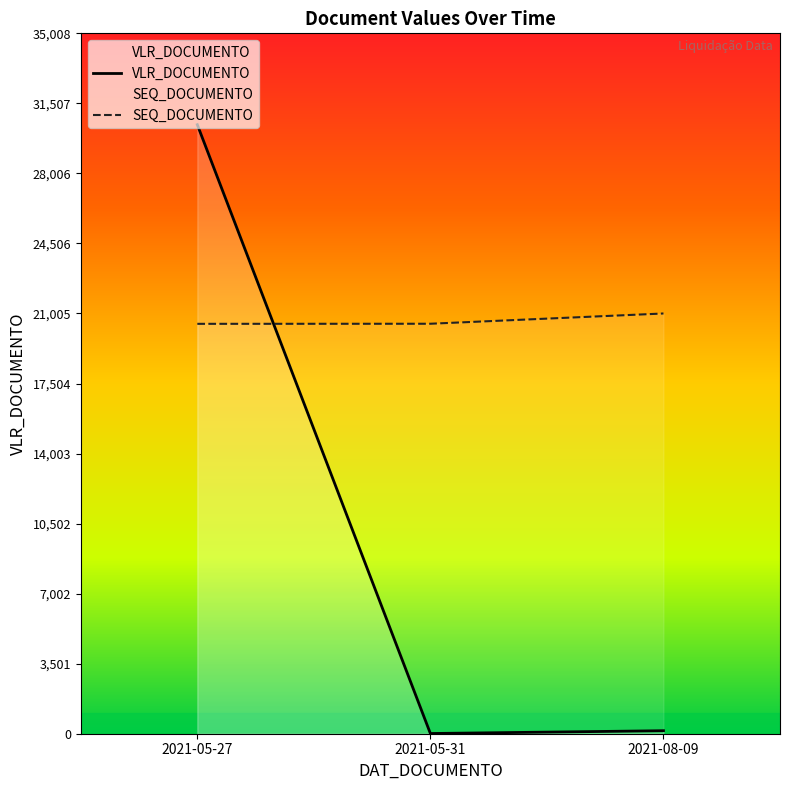

How many lines are shown in the chart?

2